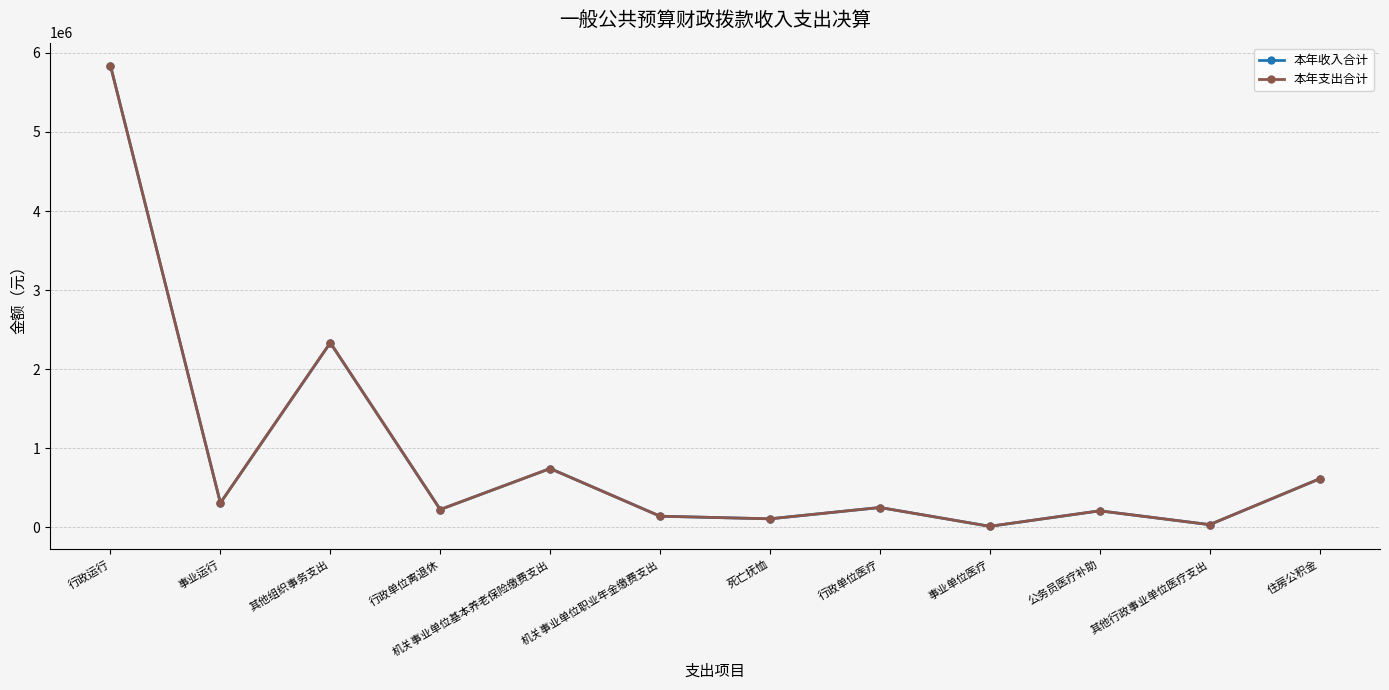

What is the difference between the maximum and minimum values in the 本年收入合计 series?

5822503.5